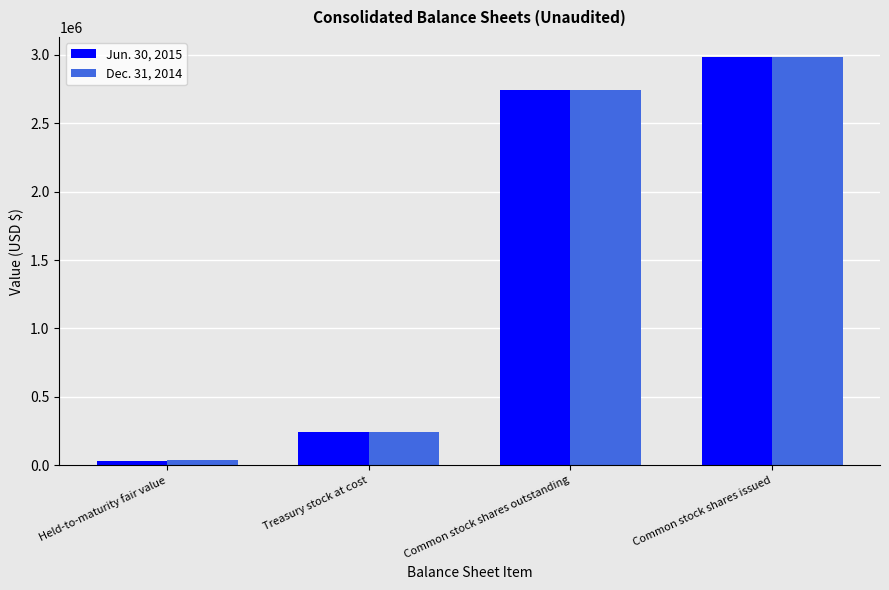

At which label is Dec. 31, 2014 closest to 1509776?

Common stock shares outstanding